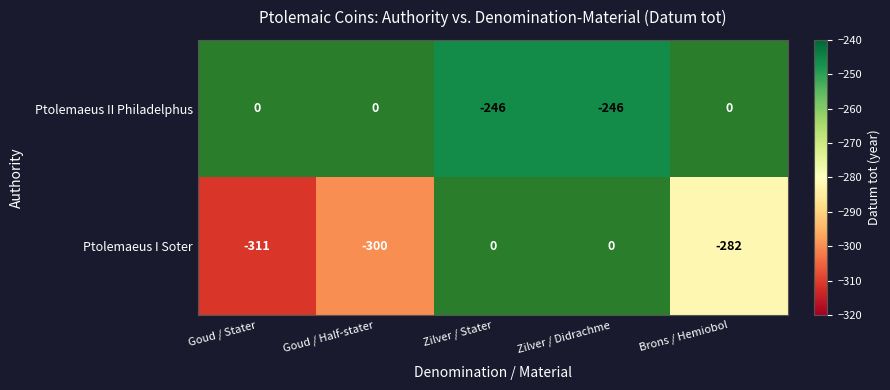

True or false: Ptolemaeus I Soter has a value of -311 at Goud / Stater.

True